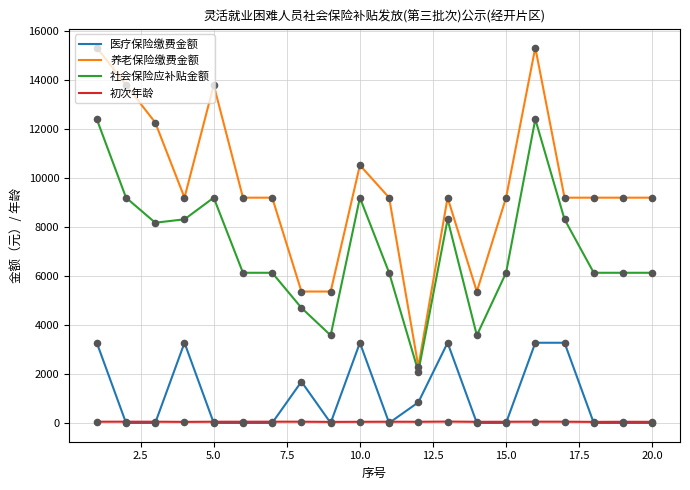

Which series has the largest total across all categories?

养老保险缴费金额